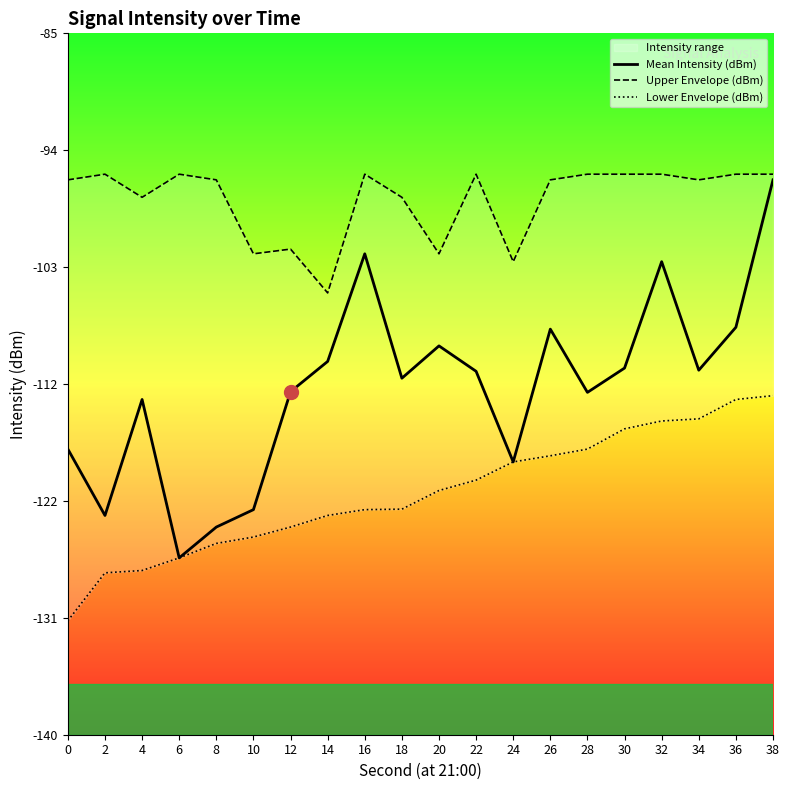

What is the difference between the maximum and minimum values in the Lower Envelope (dBm) series?

17.6